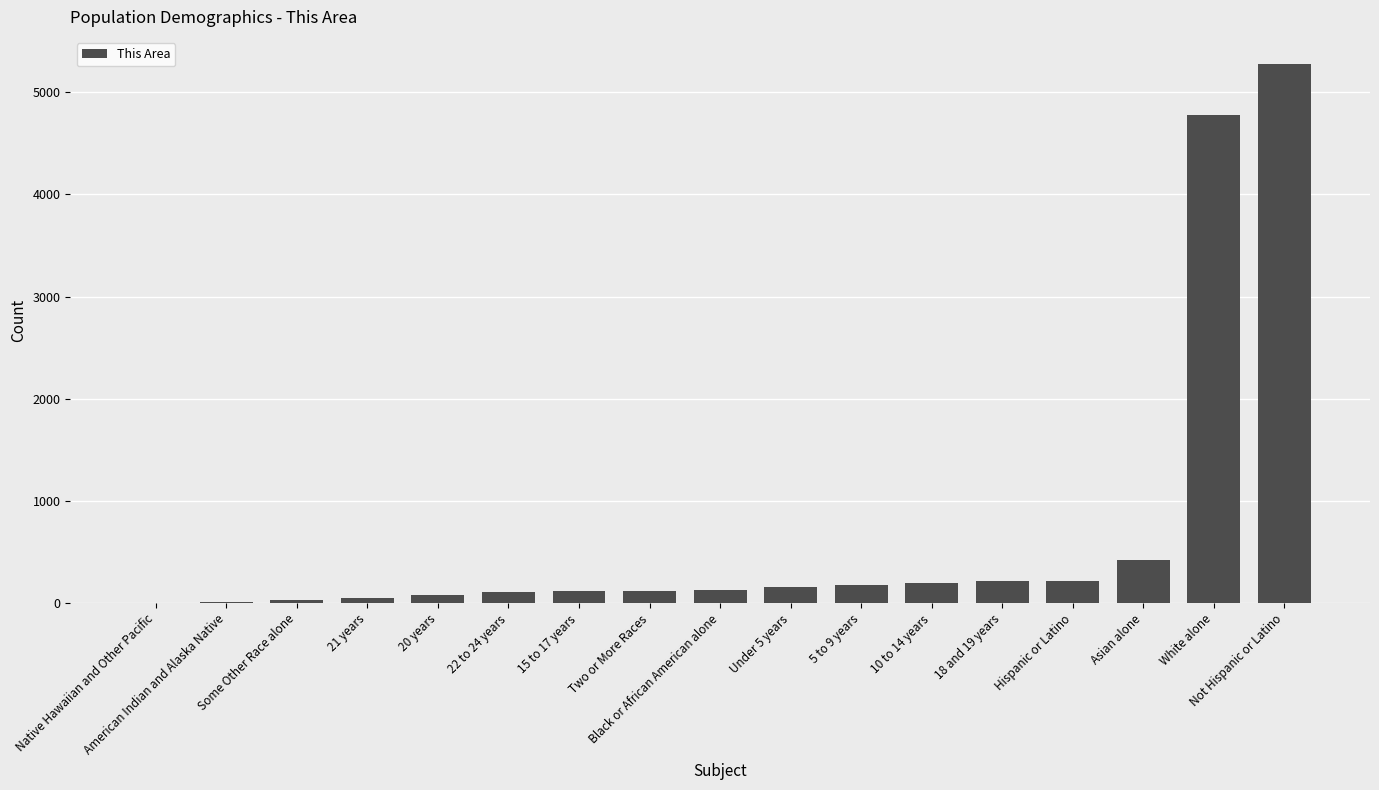

What is the greatest value displayed?

5277